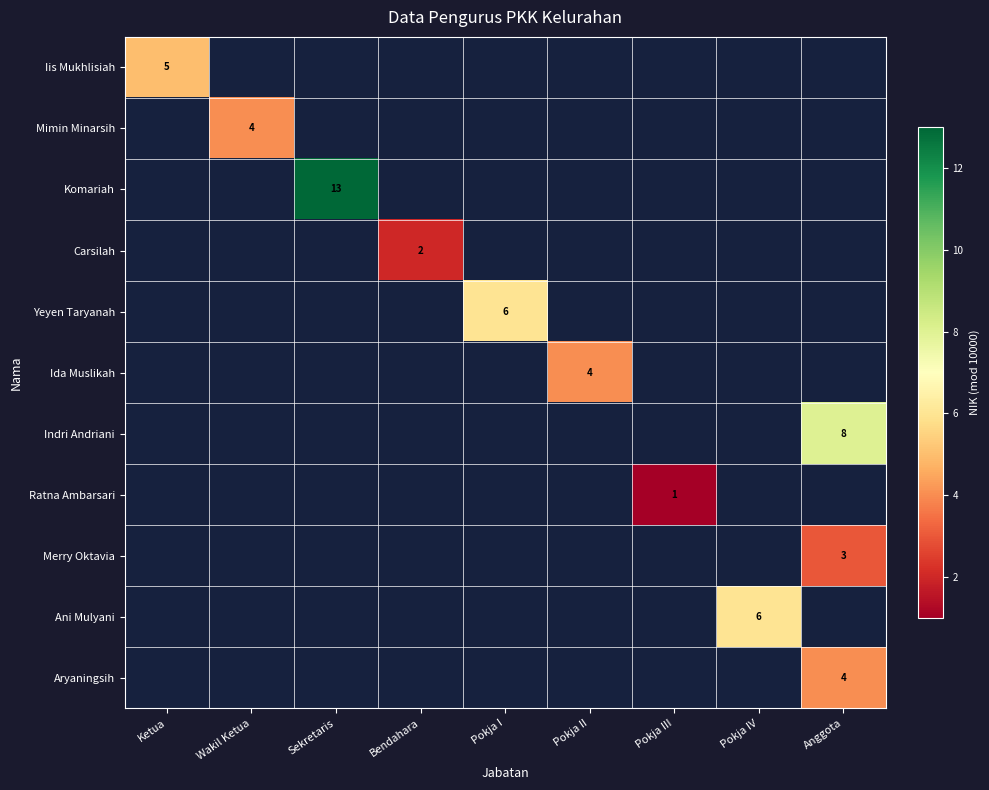

Which category has the lowest value across all series?

Pokja III